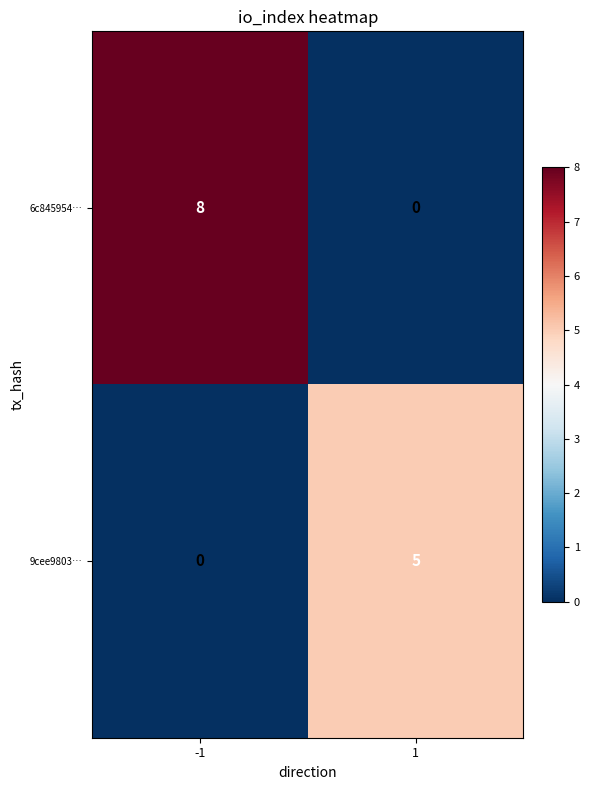

The value of 9cee9803… at 1 is 2. True or false?

False